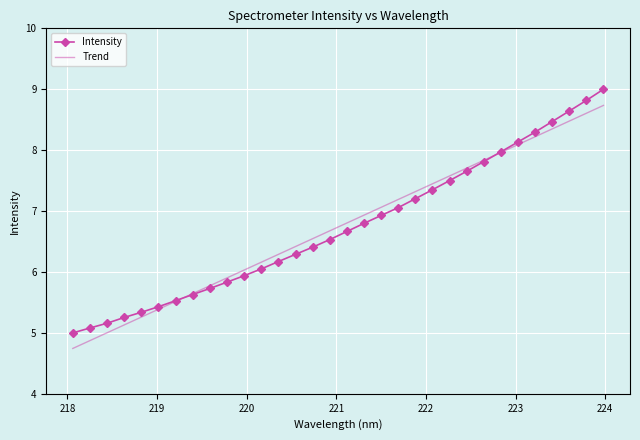

Which series has the largest range (max minus min)?

Intensity